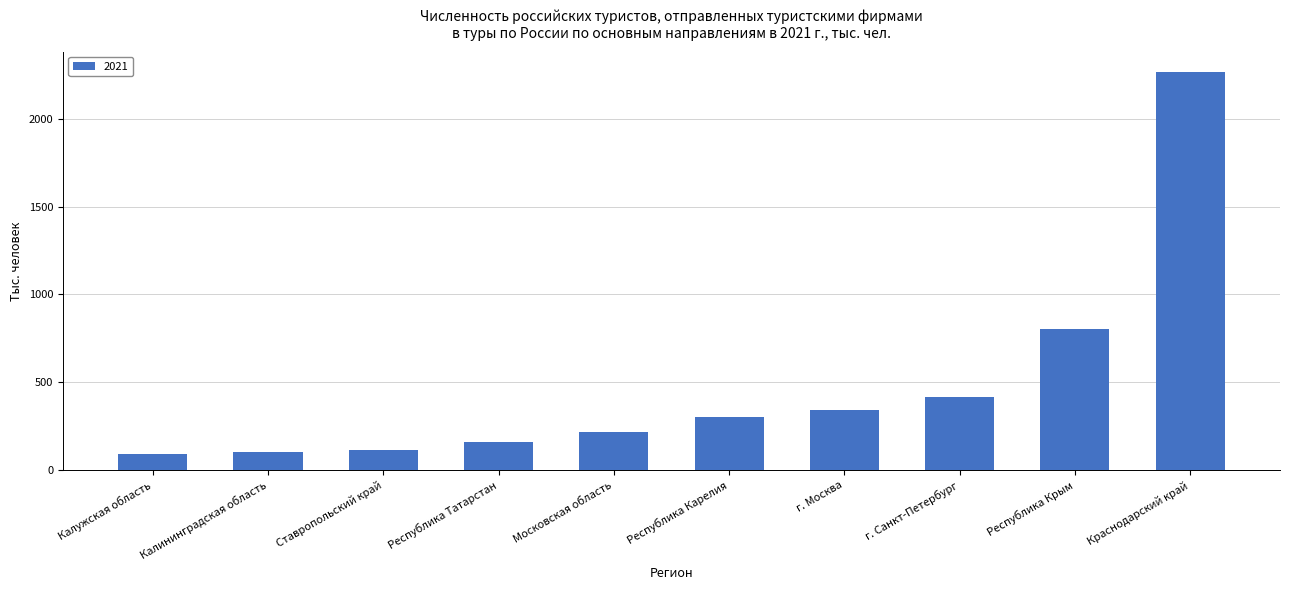

Which label corresponds to the largest value in the chart?

Краснодарский край